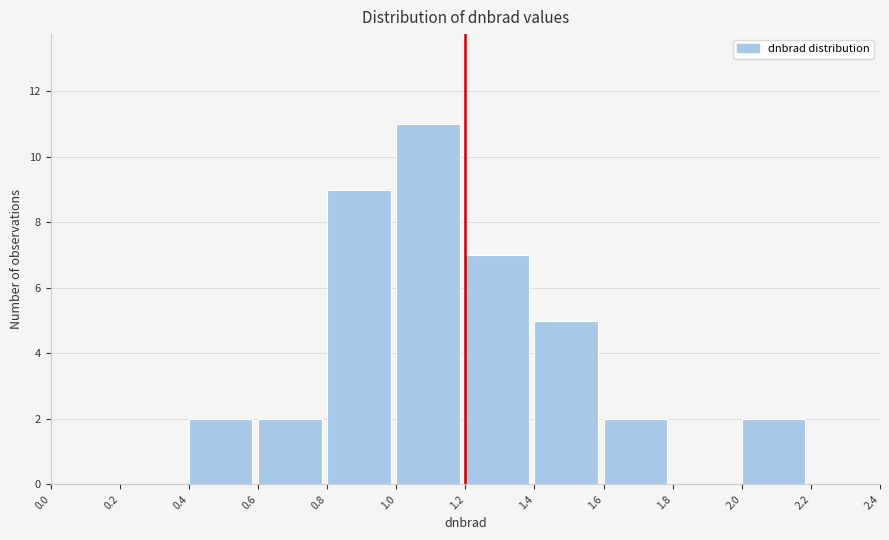

Reading left to right, transcribe this chart: for each bar, give the range it covers on the x-axis and its height. The values are not printed on the chart, so give them approximately, as read against the axis.

0.0 to 0.2: 0
0.2 to 0.4: 0
0.4 to 0.6: 2
0.6 to 0.8: 2
0.8 to 1.0: 9
1.0 to 1.2: 11
1.2 to 1.4: 7
1.4 to 1.6: 5
1.6 to 1.8: 2
1.8 to 2.0: 0
2.0 to 2.2: 2
2.2 to 2.4: 0